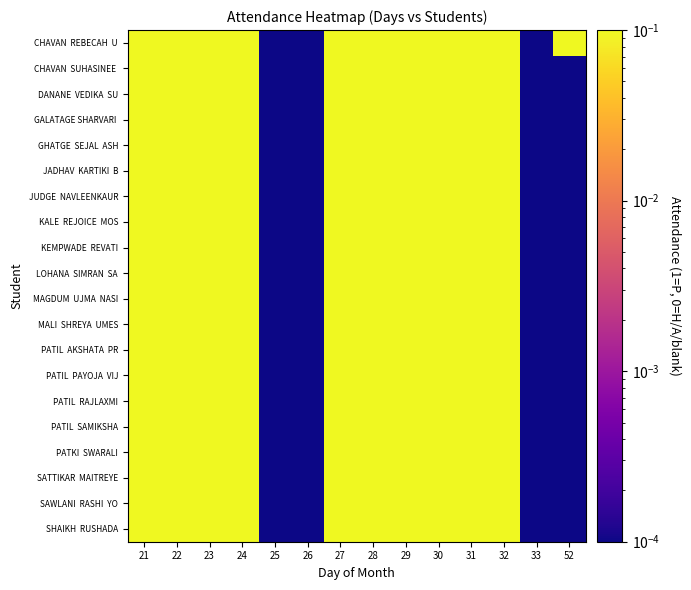

Which label corresponds to the largest value in the chart?

28